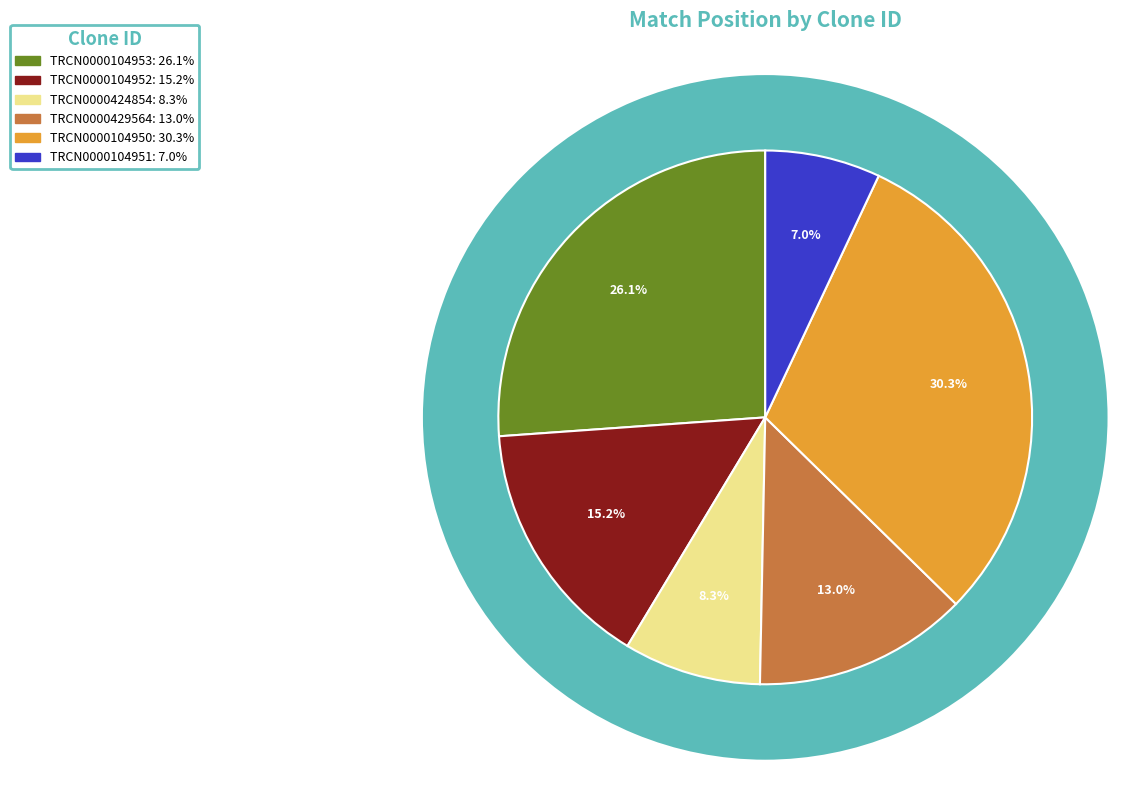

Does TRCN0000104952 account for over 50% of the chart?

No